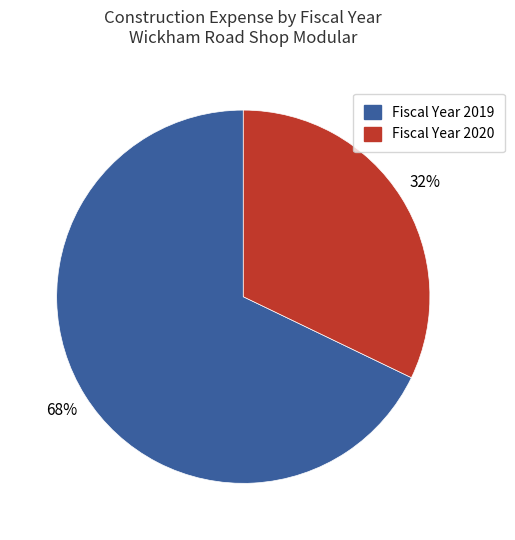

To the nearest percent, what portion does Fiscal Year 2019 represent?

68%